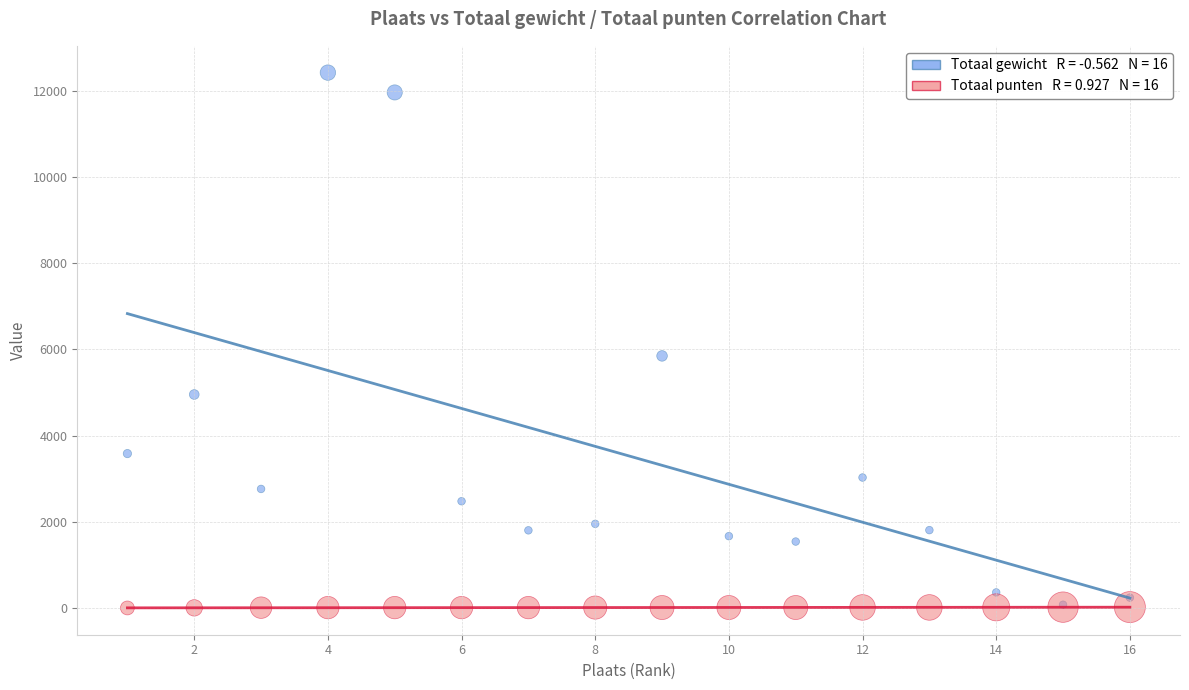

Across all series, what Y value is closest to 6212?

5850